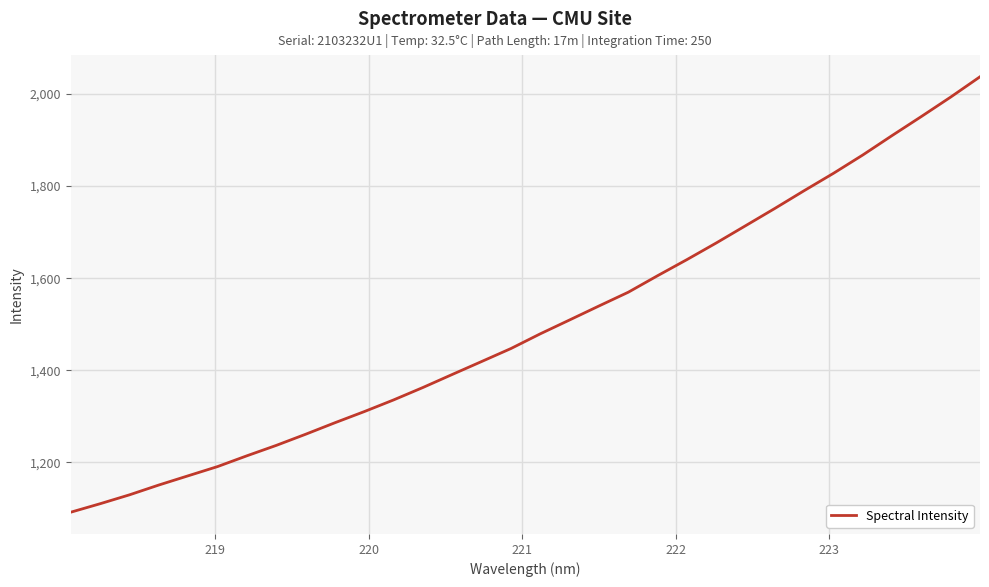

How many lines are shown in the chart?

1